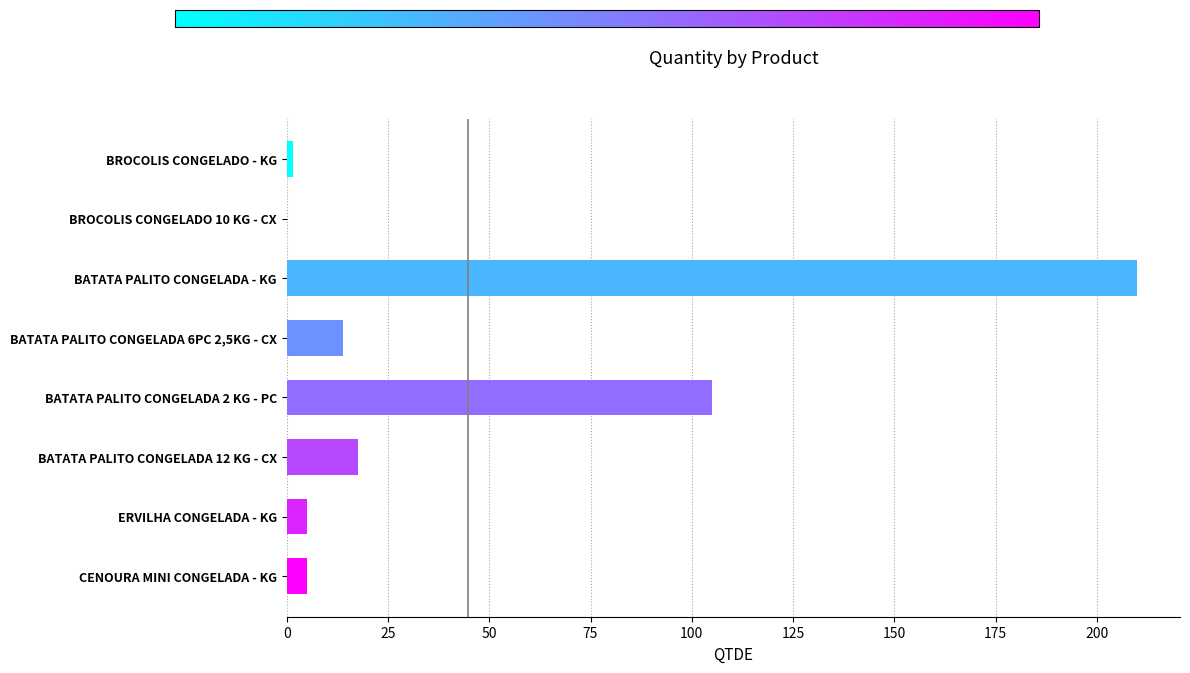

How many categories are shown in the chart?

8